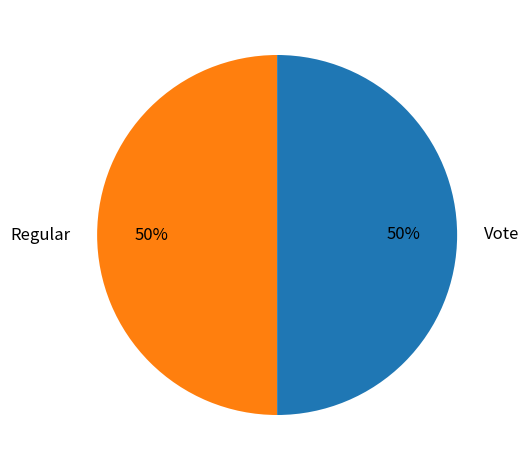

To the nearest percent, what percentage of the pie is Vote?

50%